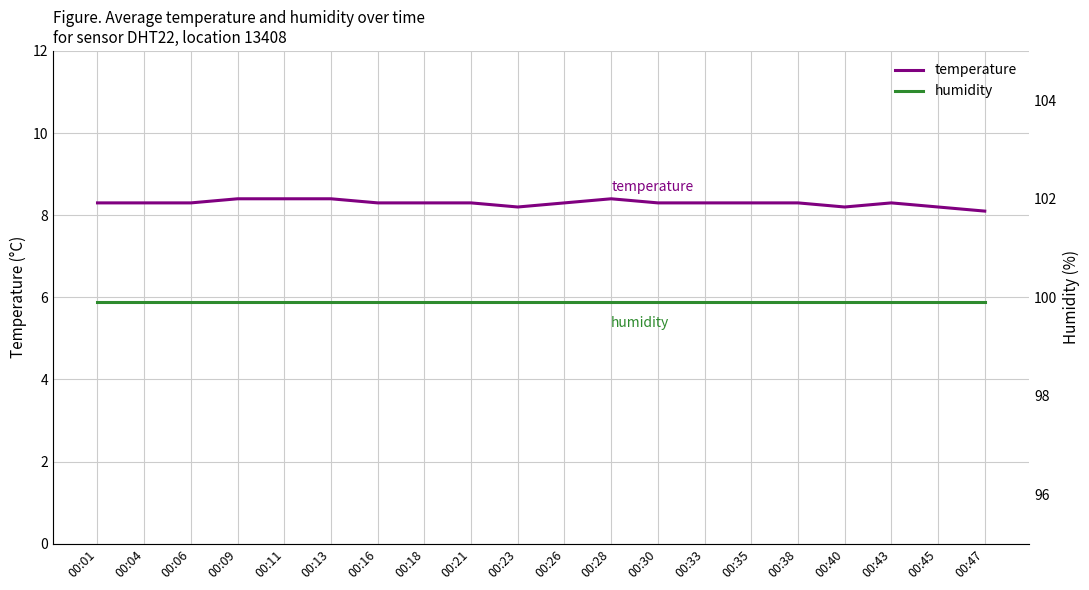

At which label is temperature closest to 8?

00:47